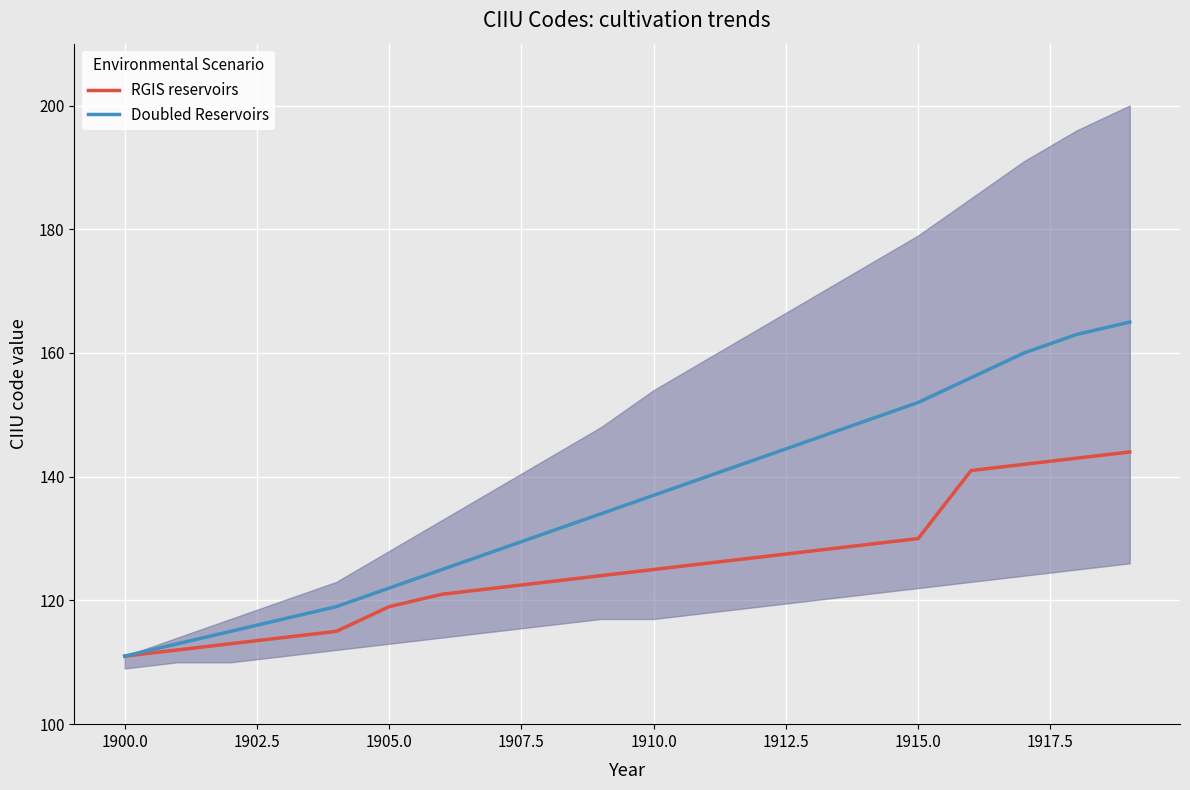

True or false: Doubled Reservoirs has more than 1 interior local peaks.

False